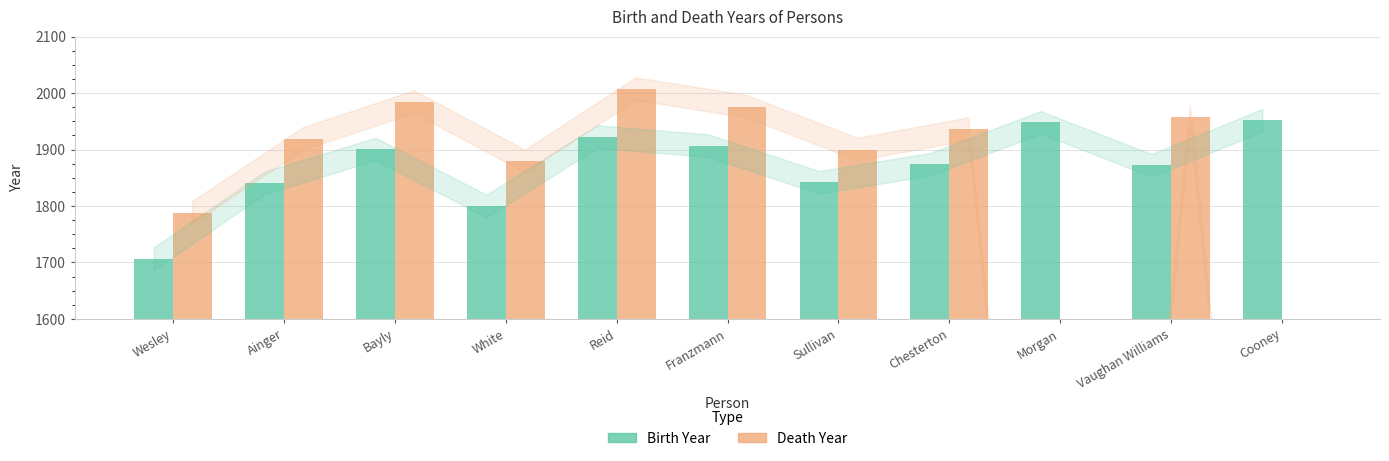

At which label does Death Year reach its minimum?

Morgan